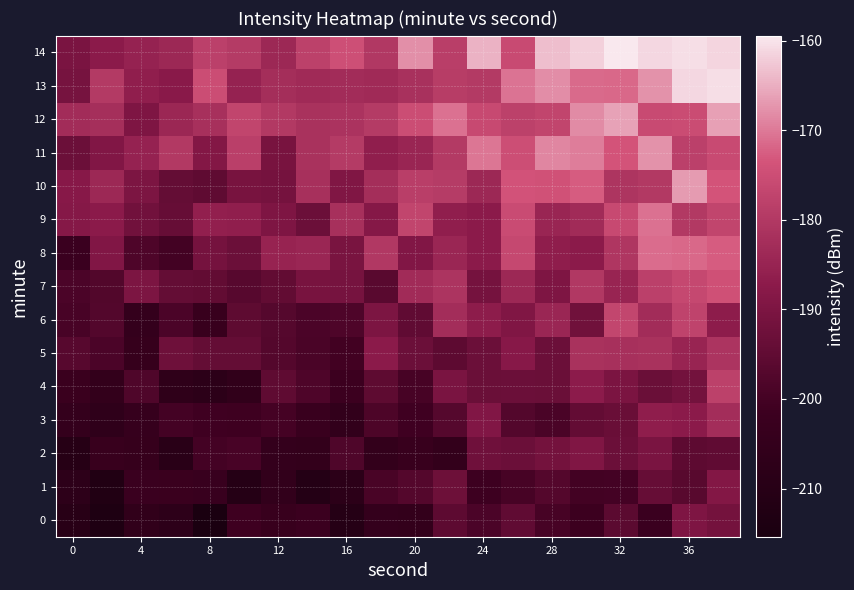

Rank the series by their maximum value, from lowest to highest.

0, 2, 1, 3, 5, 4, 6, 7, 8, 9, 11, 10, 12, 13, 14